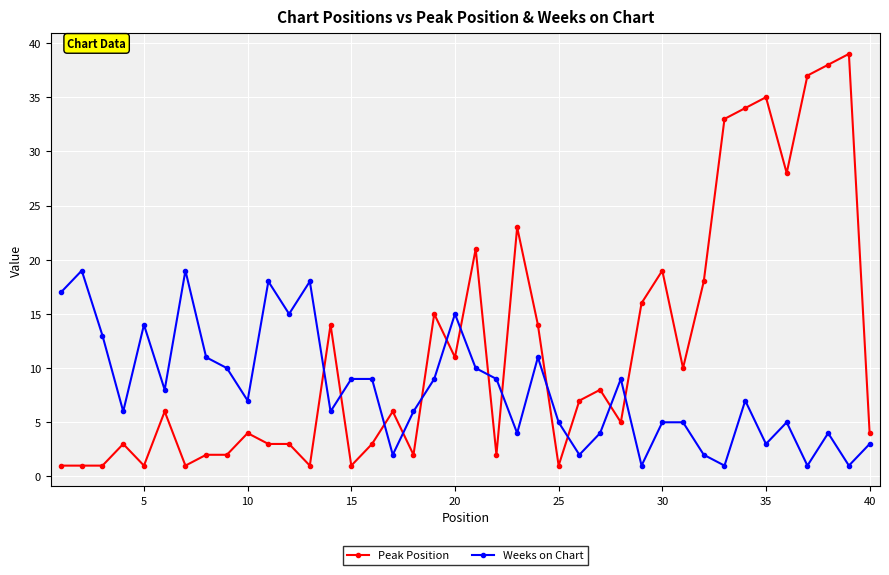

What is the difference between the maximum and minimum values in the Peak Position series?

38